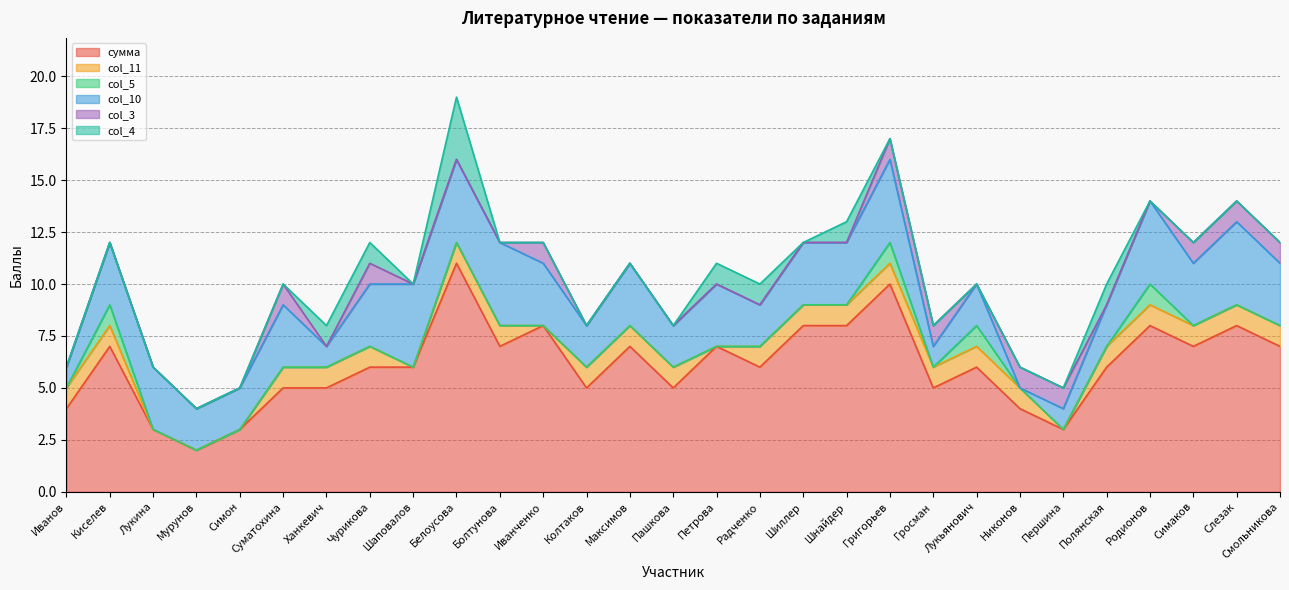

Count the col_3 values in the range 0 to 1.

29